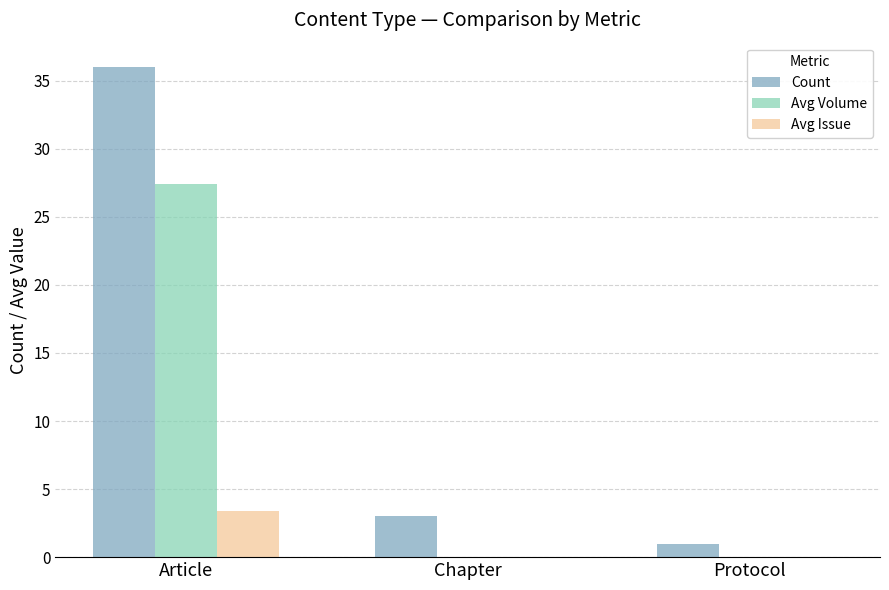

What is the difference between the Avg Volume values at Article and Chapter?

27.4